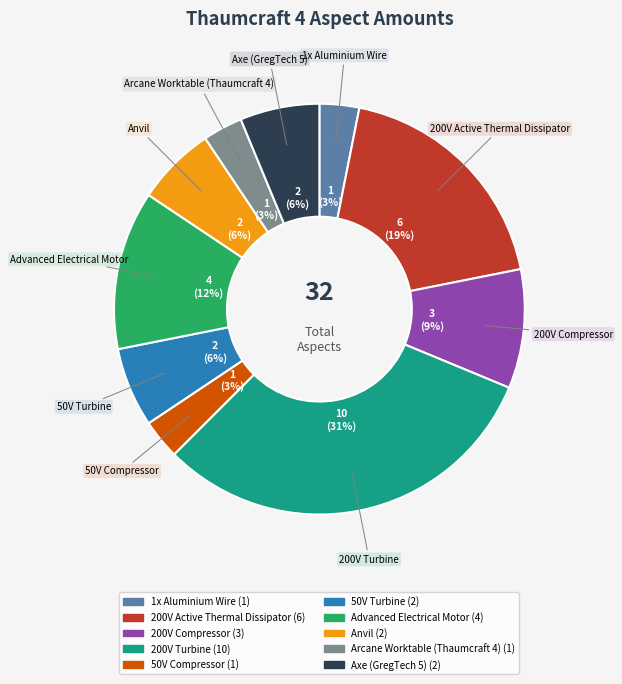

Count the number of slices in the pie.

10